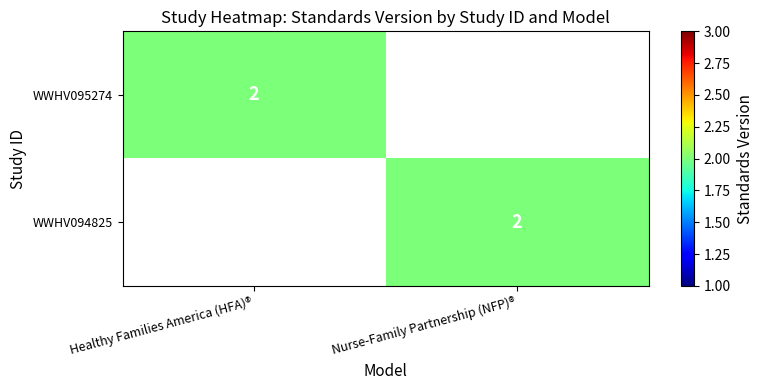

What is the greatest value displayed?

2